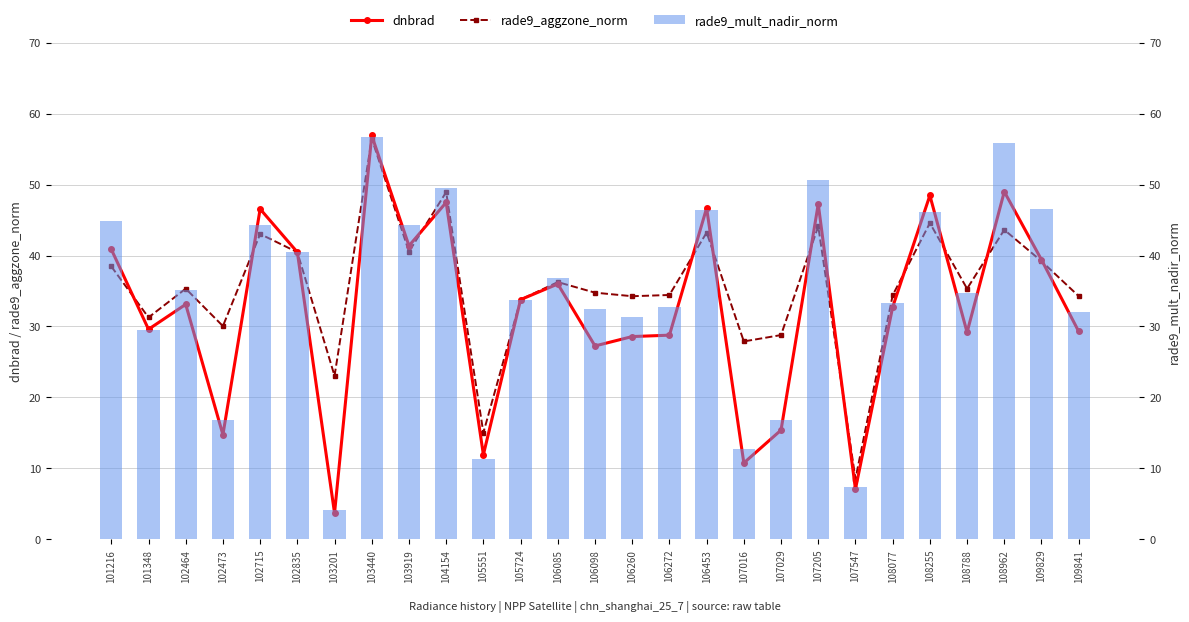

What is the difference between the second highest and minimum values in the dnbrad series?

45.3